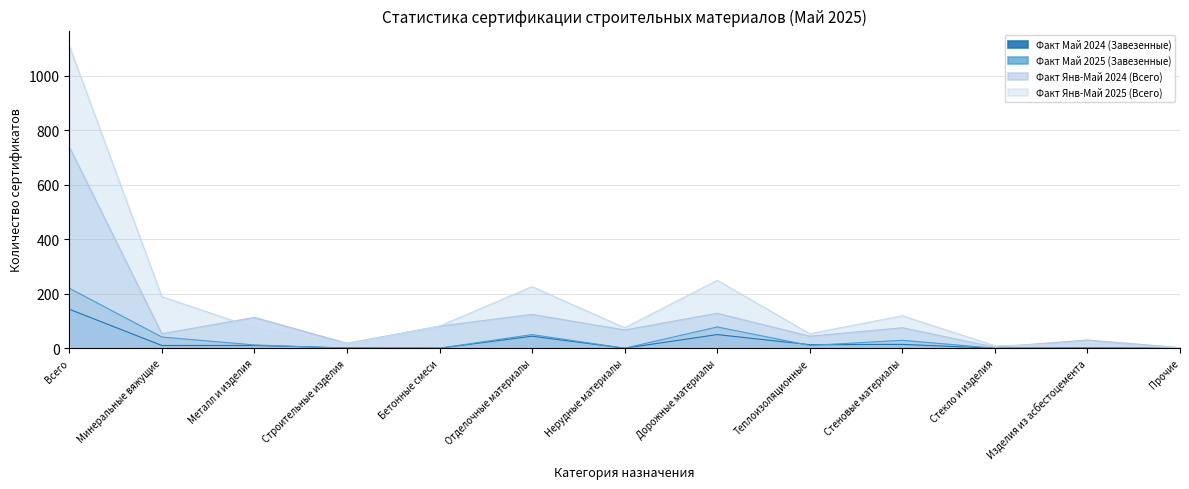

Which series changed the most between Нерудные материалы and Изделия из асбестоцемента?

Факт Янв-Май 2025 (Всего)